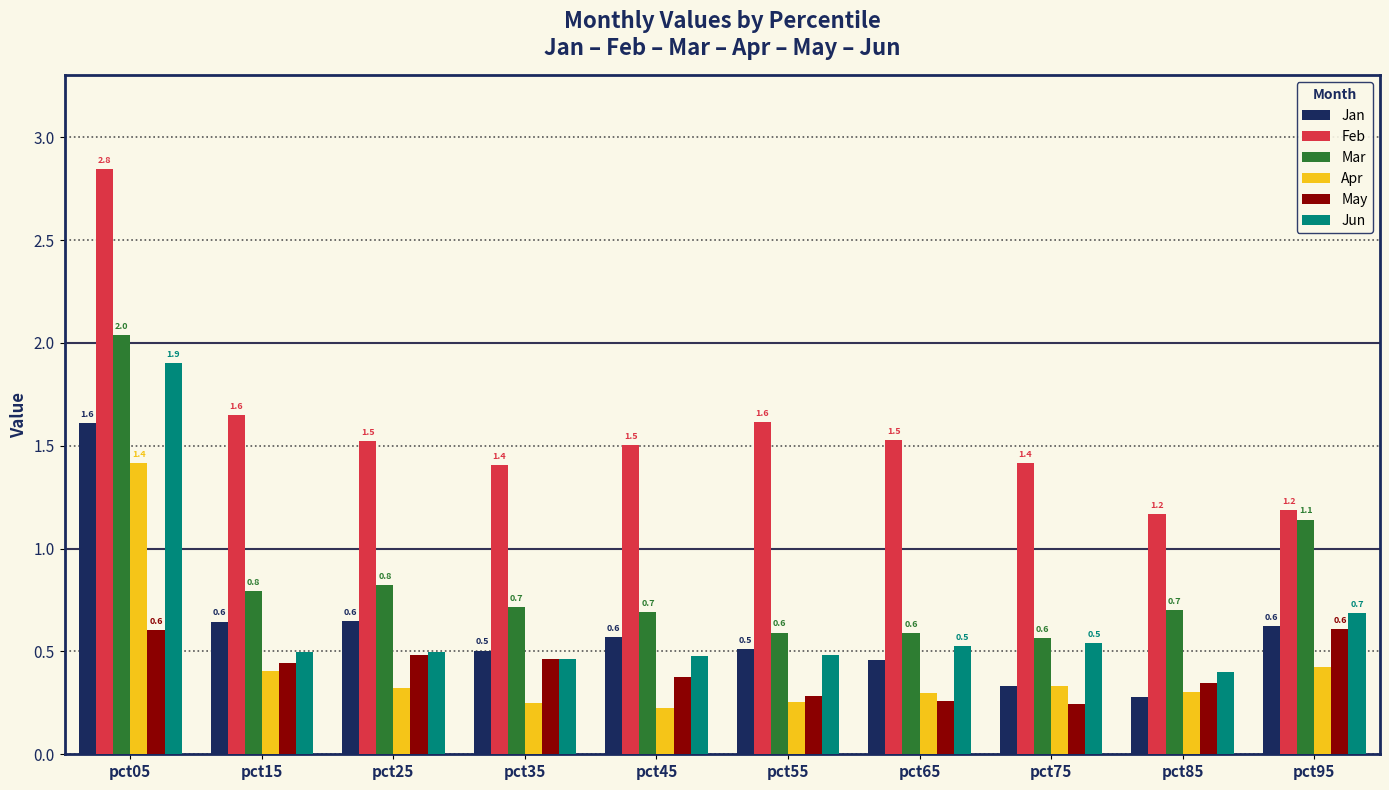

Between pct15 and pct95, which series saw the biggest shift?

Feb